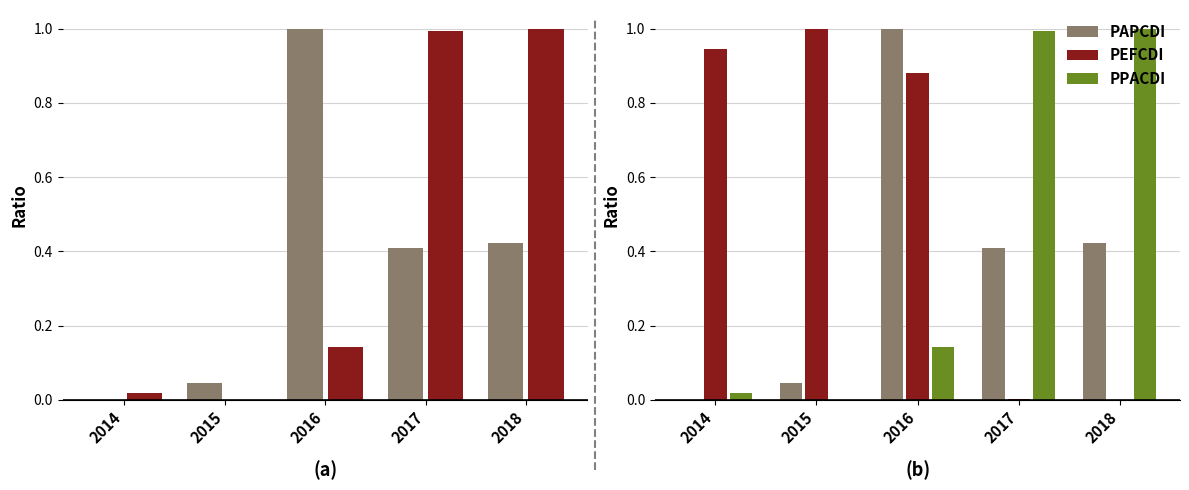

How many groups of bars are there?

5